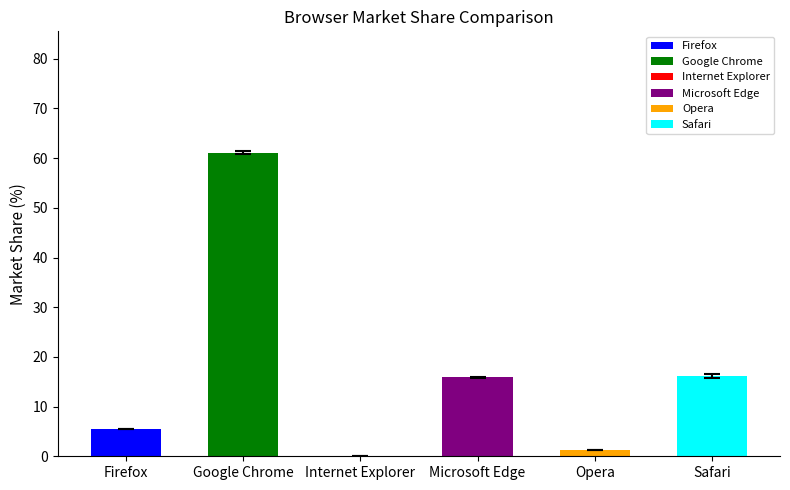

Which series has the largest range (max minus min)?

Safari